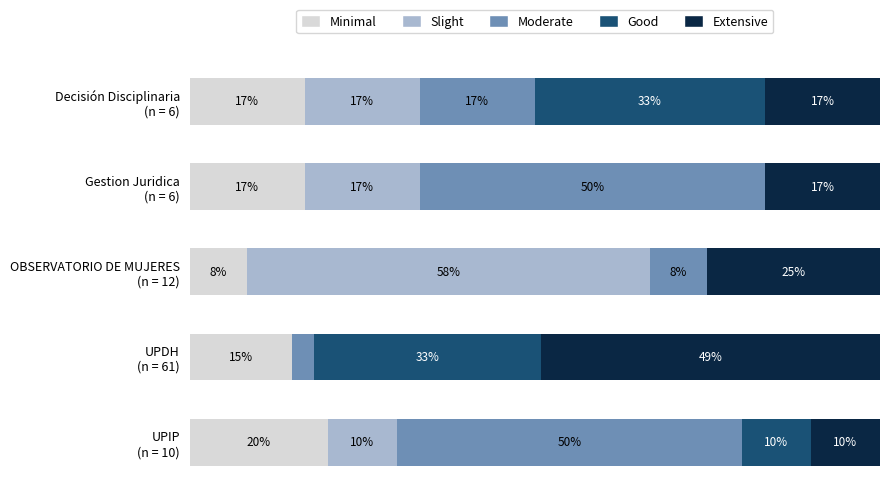

What is the value of the Minimal bar at the 5th from the left?

20.0